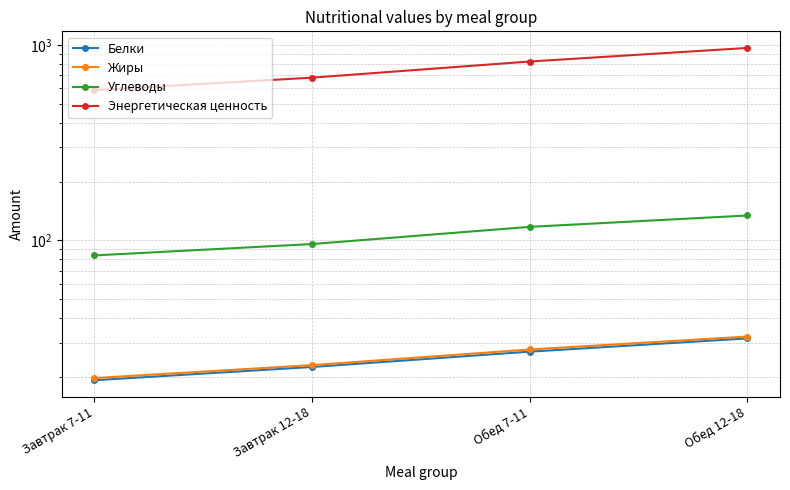

True or false: Белки has more than 2 interior local peaks.

False